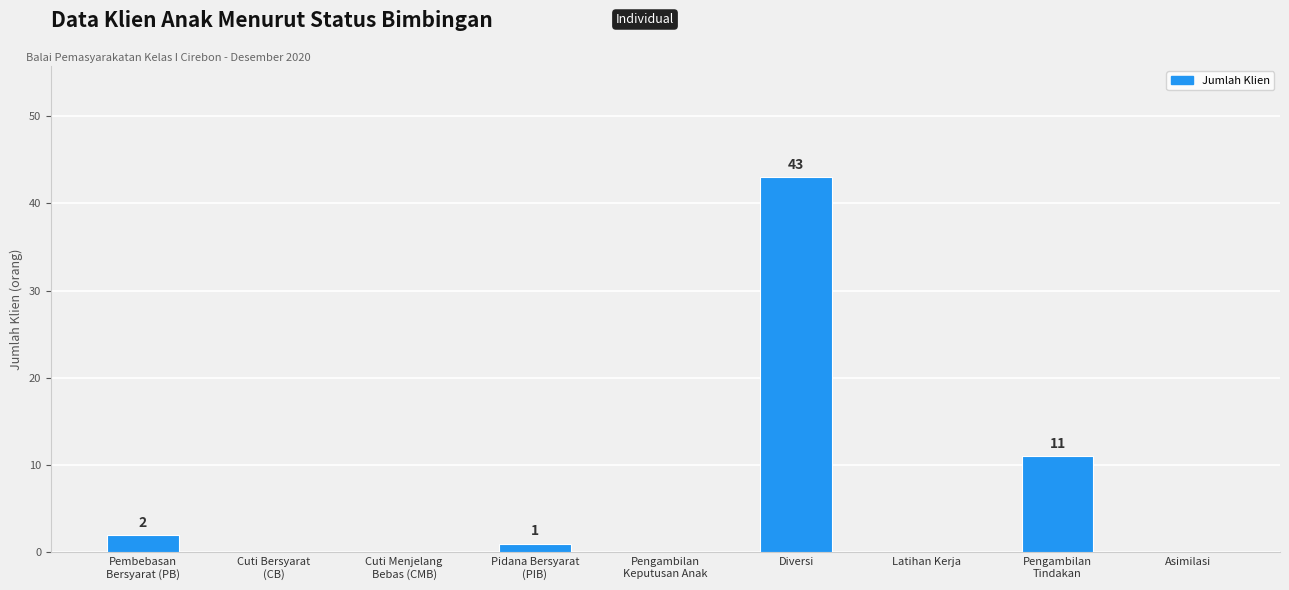

Which has a higher value, Latihan Kerja or Diversi?

Diversi